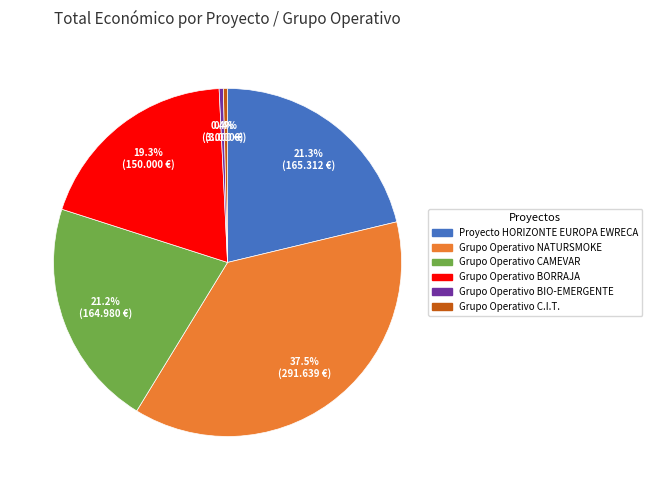

Is there any slice that represents more than half of the pie?

No